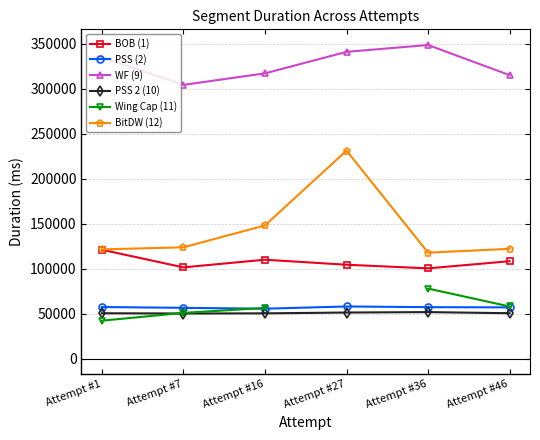

Rank the categories by WF (9) value from highest to lowest.

Attempt #36, Attempt #27, Attempt #1, Attempt #16, Attempt #46, Attempt #7